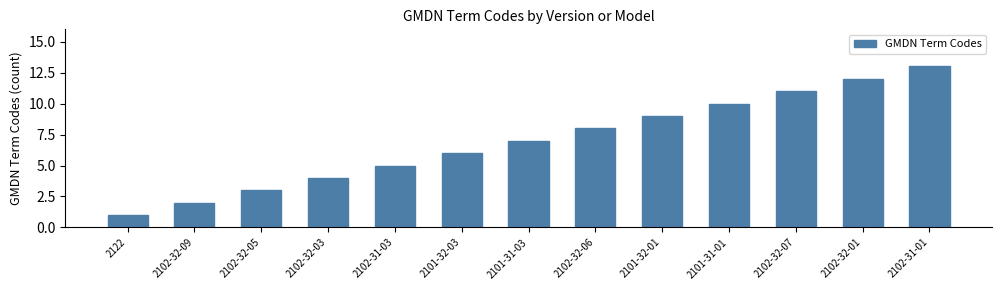

Reading left to right, transcribe all the data shown in this chart.

1	2	3	4	5	6	7	8	9	10	11	12	13